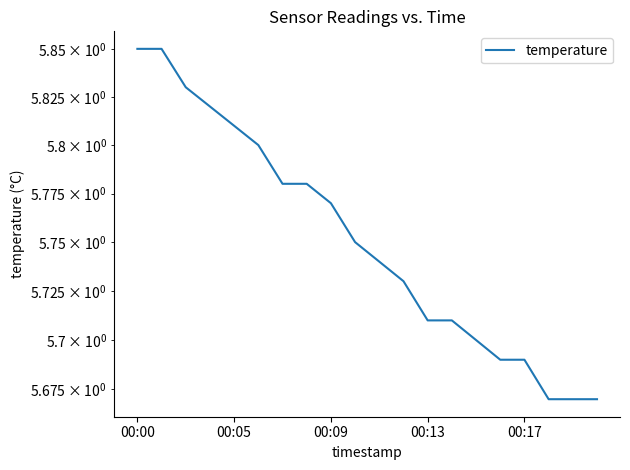

How many distinct data groups are displayed?

1